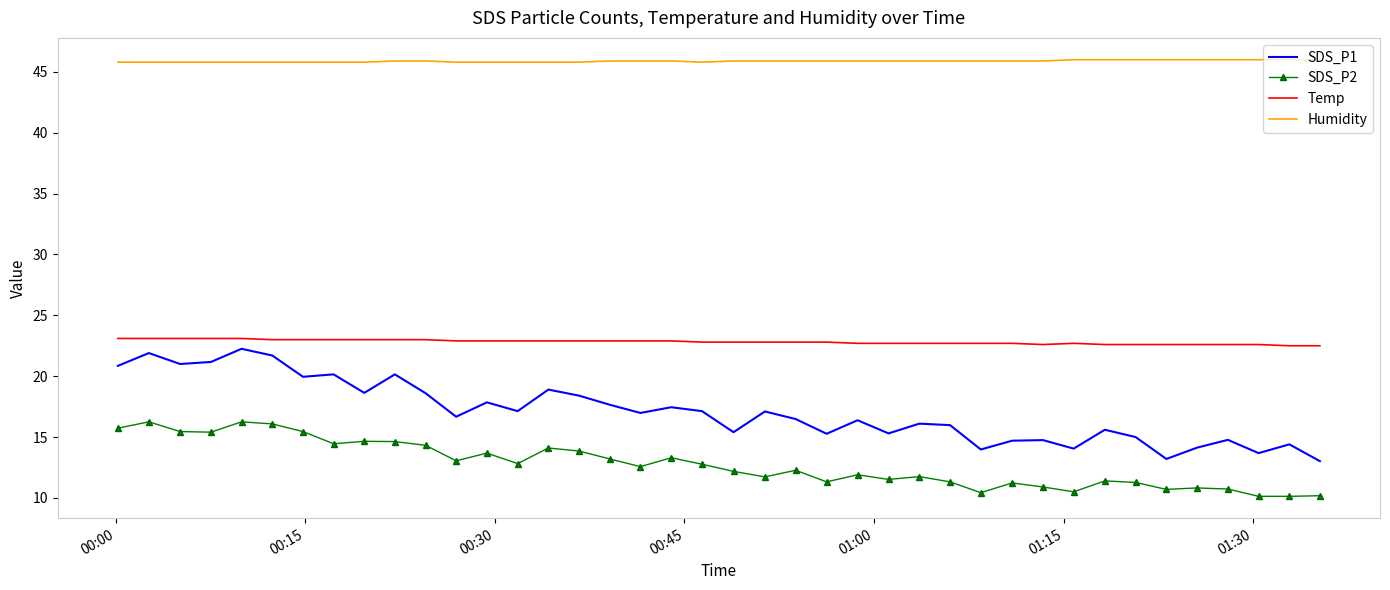

True or false: Humidity and SDS_P1 intersect in this chart.

False